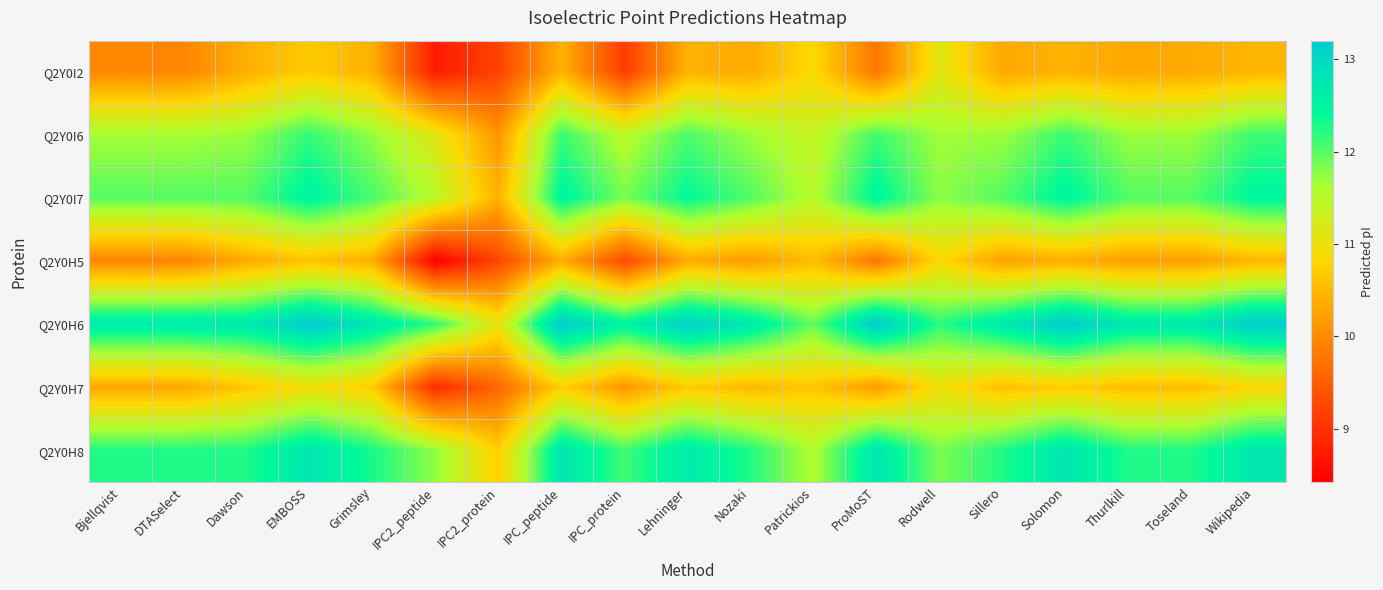

At which category is the sum across all series the highest?

EMBOSS